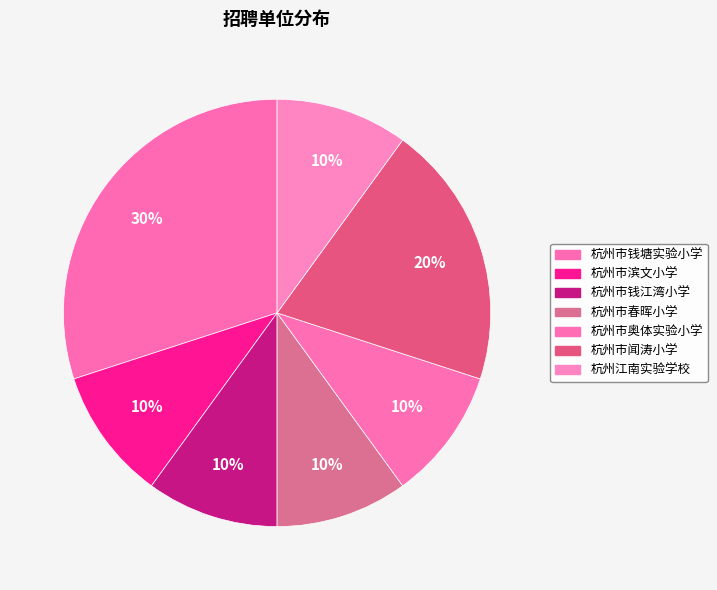

To the nearest percent, what is the combined percentage of 杭州市闻涛小学 and 杭州市钱江湾小学?

30%